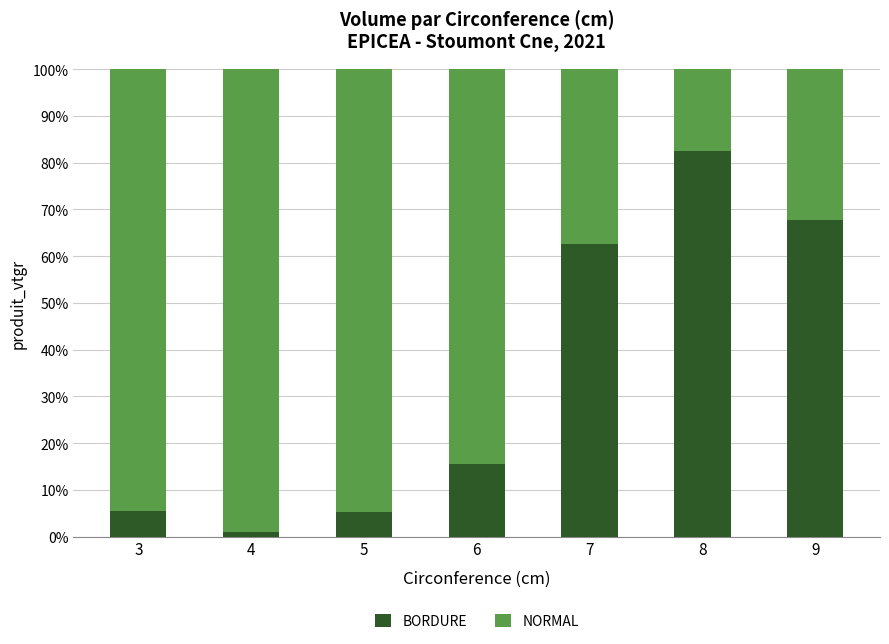

What is the maximum value for BORDURE?

82.4